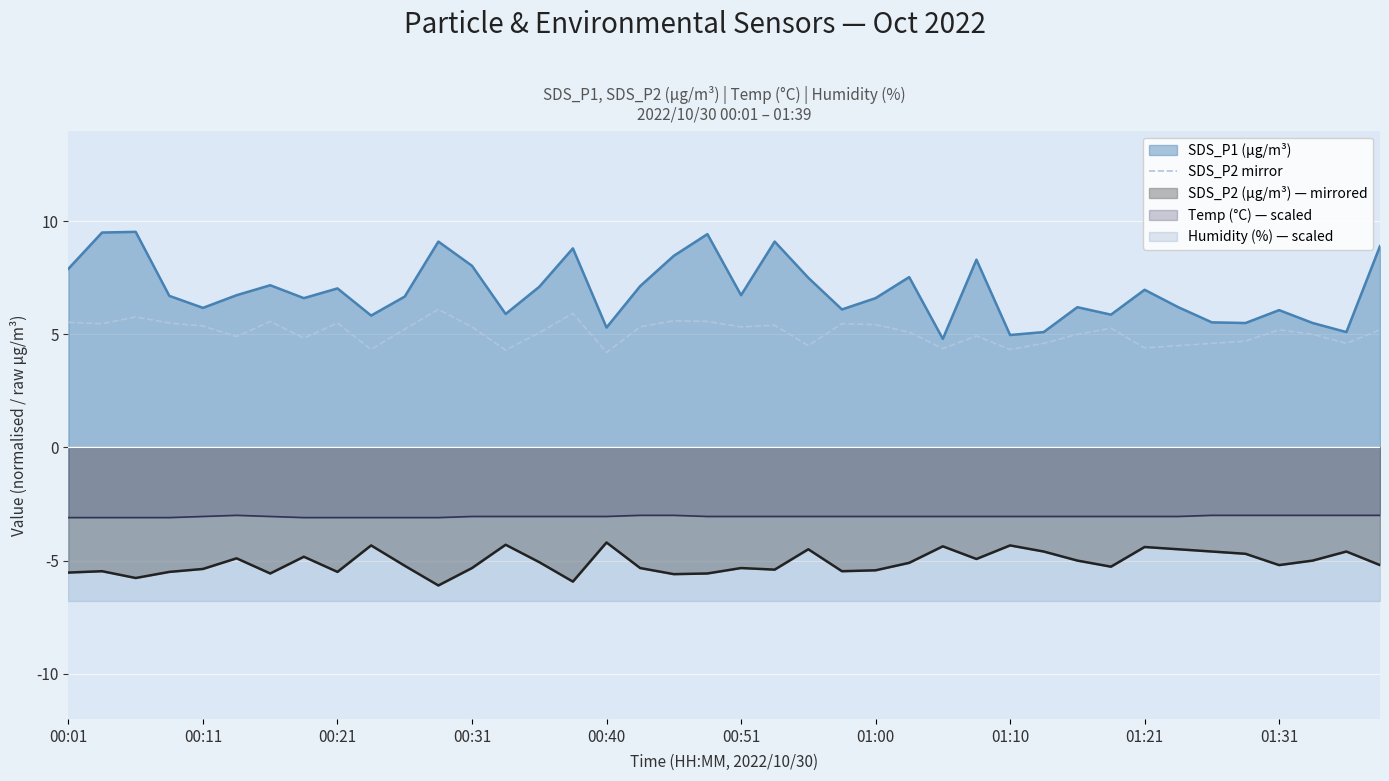

What is the average value?

5.1